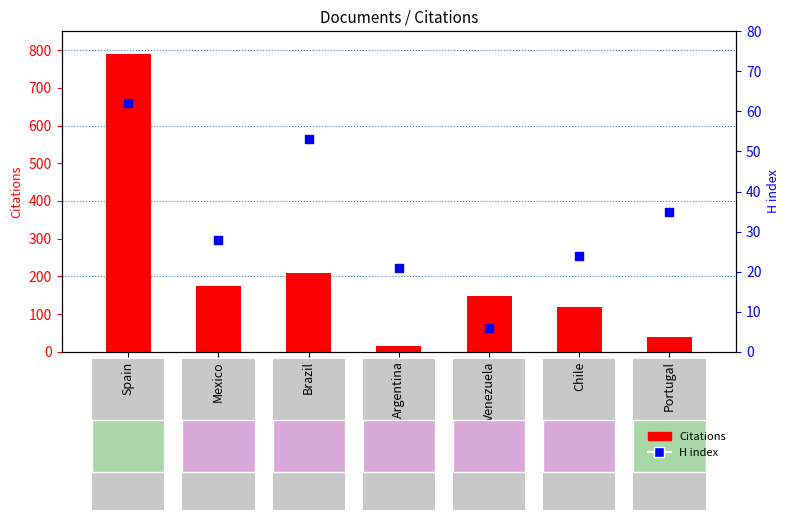

What are all the series names shown in the legend?

Citations, H index